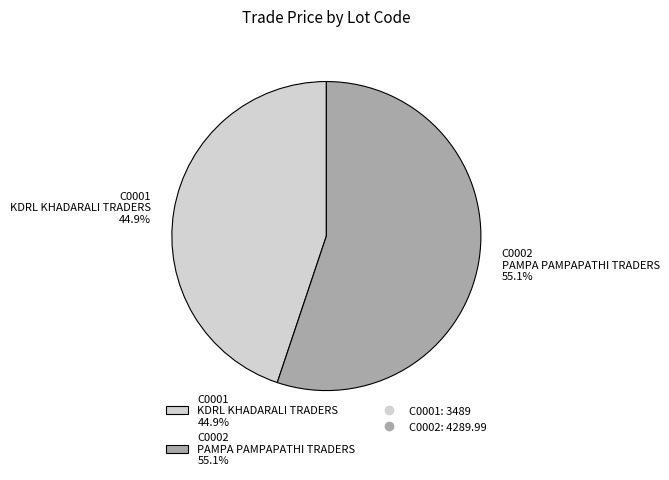

Is it true that C0002 is 55% of the pie?

True